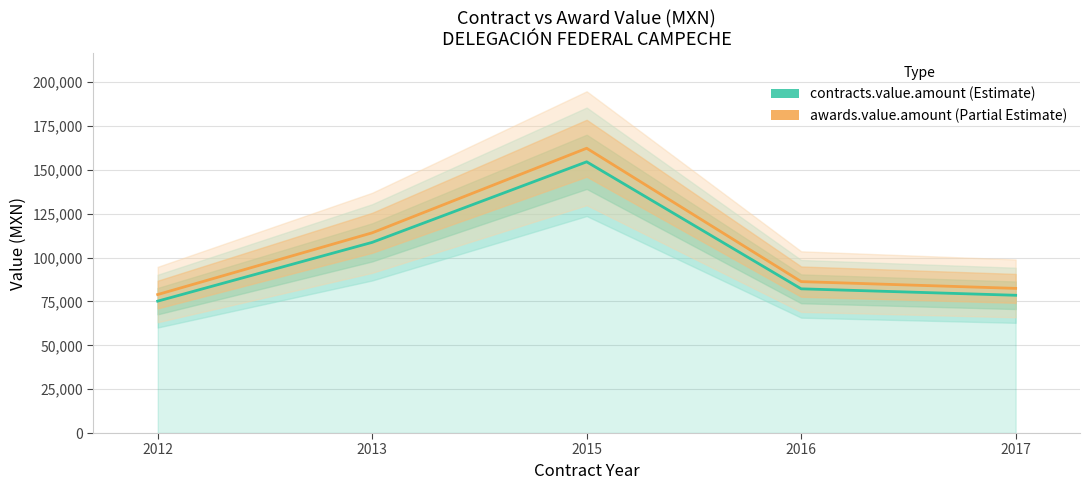

What is the minimum value for contracts.value.amount?

75168.0